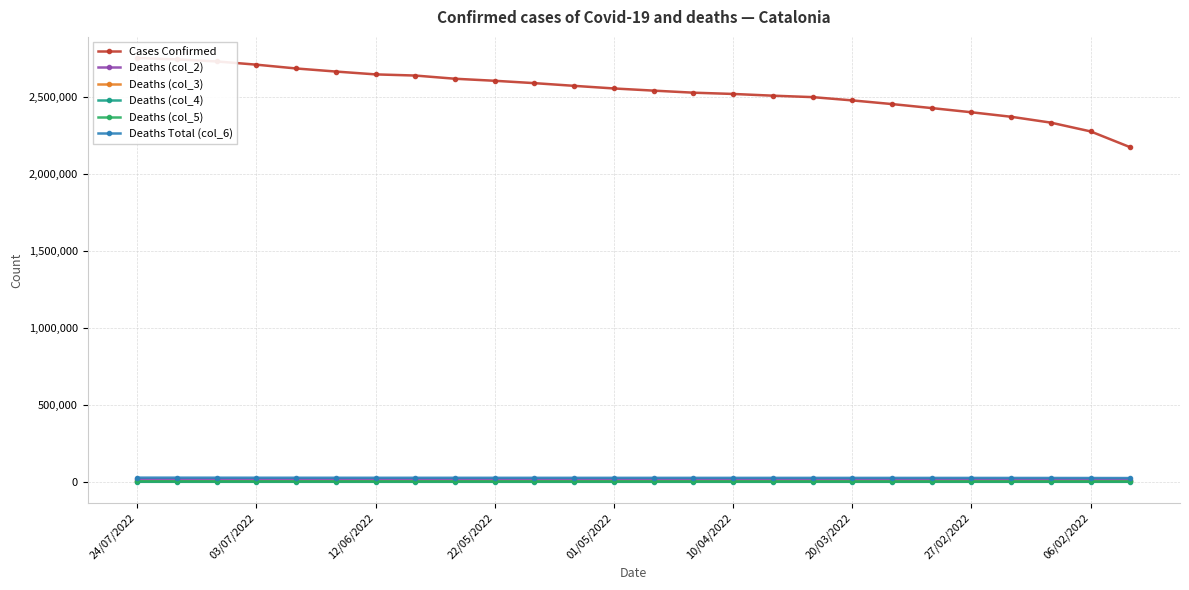

True or false: Deaths (col_3) has more than 2 interior local peaks.

False